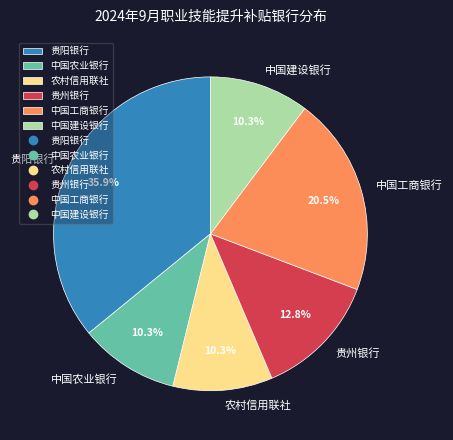

Is there any slice that represents more than half of the pie?

No